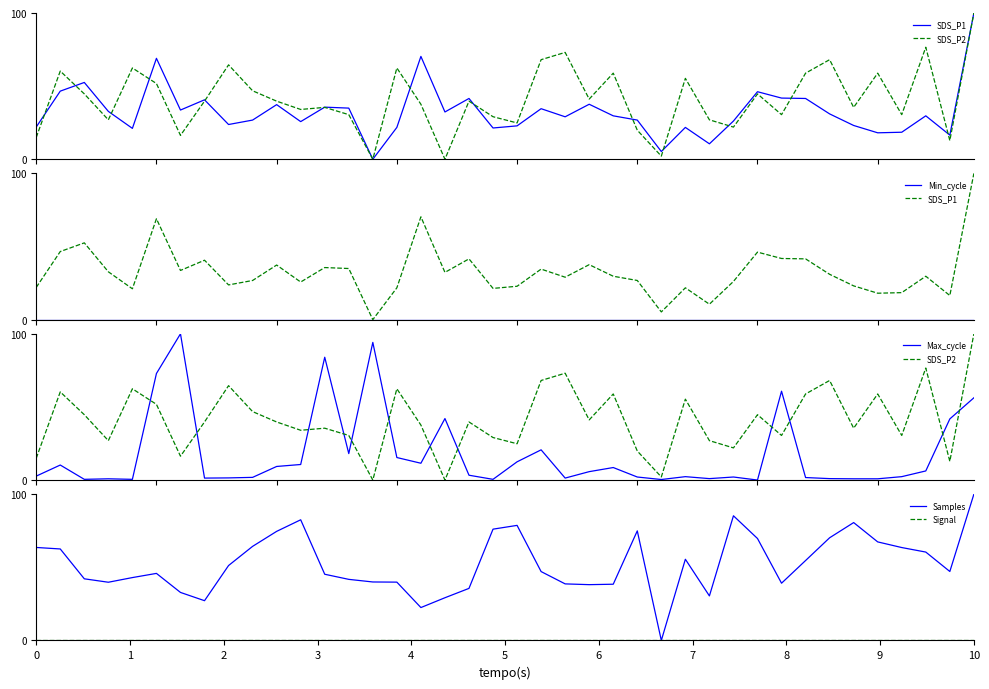

Reading left to right, what are all the values shown in this chart?

SDS_P1: 22.0	46.6	52.5	32.7	21.1	69.0	33.6	40.6	23.7	26.8	37.3	25.7	35.6	35.0	0.0	21.8	70.3	32.3	41.6	21.4	22.8	34.6	29.0	37.6	29.7	26.8	5.3	21.8	10.6	26.1	46.2	41.8	41.6	31.0	23.1	18.1	18.5	29.7	16.5	100.0
SDS_P2: 14.9	60.3	44.7	27.0	62.4	51.8	16.3	39.7	64.5	46.8	39.7	34.0	35.5	30.5	0.0	62.4	37.6	0.0	39.7	29.1	24.8	68.1	73.0	41.1	58.9	19.9	2.1	55.3	27.0	22.0	44.7	30.5	58.9	68.1	35.5	58.9	30.5	76.6	12.8	100.0
Min_cycle: 0.0	0.0	0.0	0.0	0.0	0.0	0.0	0.0	0.0	0.0	0.0	0.0	0.0	0.0	0.0	0.0	0.0	0.0	0.0	0.0	0.0	0.0	0.0	0.0	0.0	0.0	0.0	0.0	0.0	0.0	0.0	0.0	0.0	0.0	0.0	0.0	0.0	0.0	0.0	0.0
Max_cycle: 2.7	10.3	0.5	0.9	0.5	72.9	100.0	1.3	1.5	1.8	9.3	10.6	84.0	18.1	94.1	15.4	11.5	42.1	3.3	0.5	12.5	20.7	1.3	5.7	8.6	2.1	0.4	2.3	1.0	2.1	0.0	60.8	1.7	1.0	0.9	0.9	2.3	6.2	41.8	56.2
Samples: 63.6	62.6	42.2	39.8	43.0	45.9	32.8	27.2	51.2	64.3	74.6	82.5	45.3	41.8	40.0	39.9	22.5	29.2	35.6	76.1	78.7	47.1	38.7	38.2	38.5	74.9	0.0	55.5	30.5	85.3	69.7	39.2	54.7	70.2	80.6	67.4	63.5	60.4	47.2	100.0
Signal: 0.0	0.0	0.0	0.0	0.0	0.0	0.0	0.0	0.0	0.0	0.0	0.0	0.0	0.0	0.0	0.0	0.0	0.0	0.0	0.0	0.0	0.0	0.0	0.0	0.0	0.0	0.0	0.0	0.0	0.0	0.0	0.0	0.0	0.0	0.0	0.0	0.0	0.0	0.0	0.0